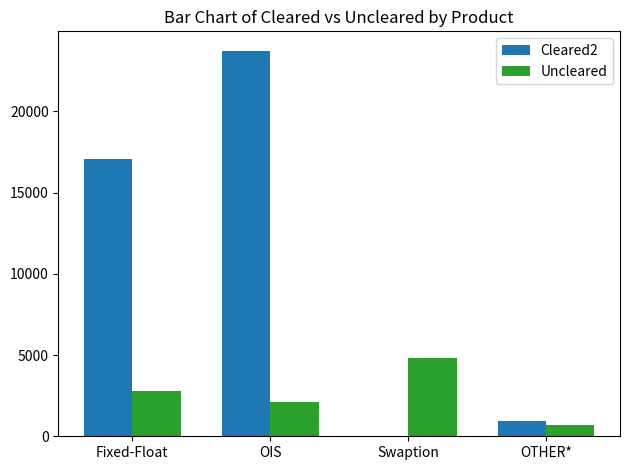

What is the total value across all series at OIS?

25840